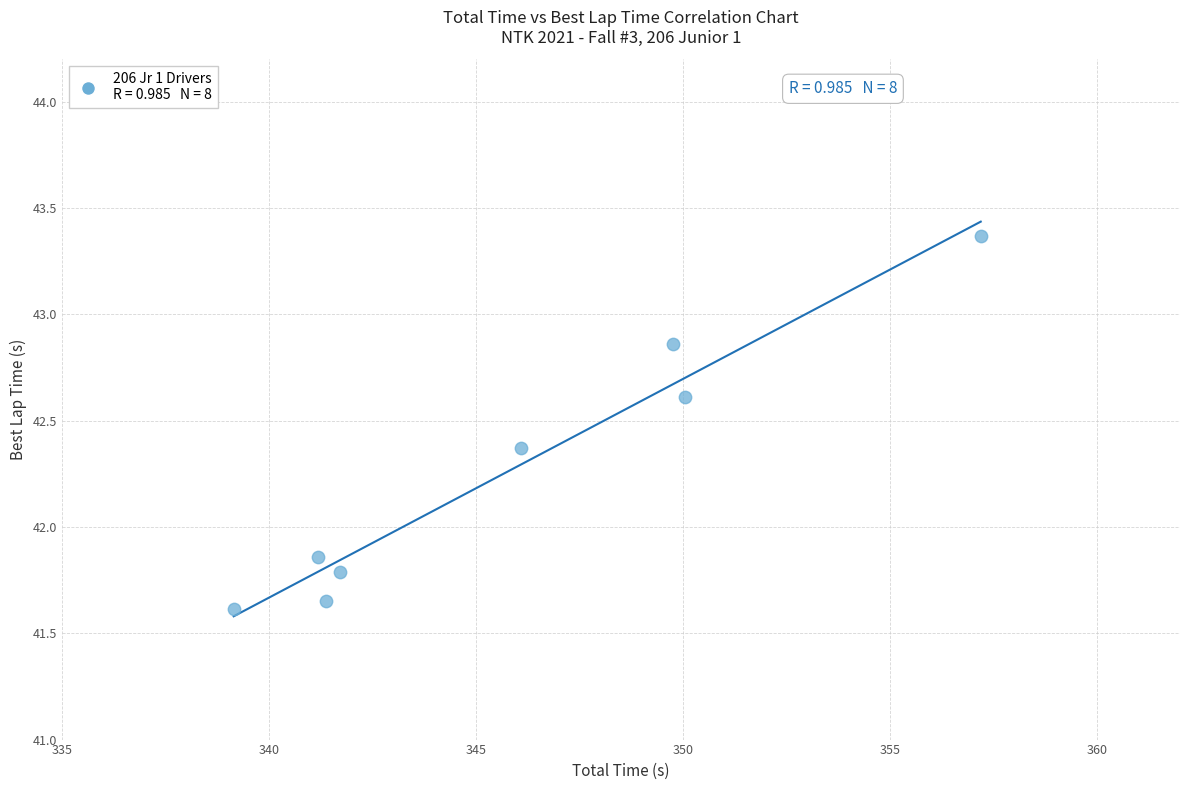

What is the average X value?

345.8